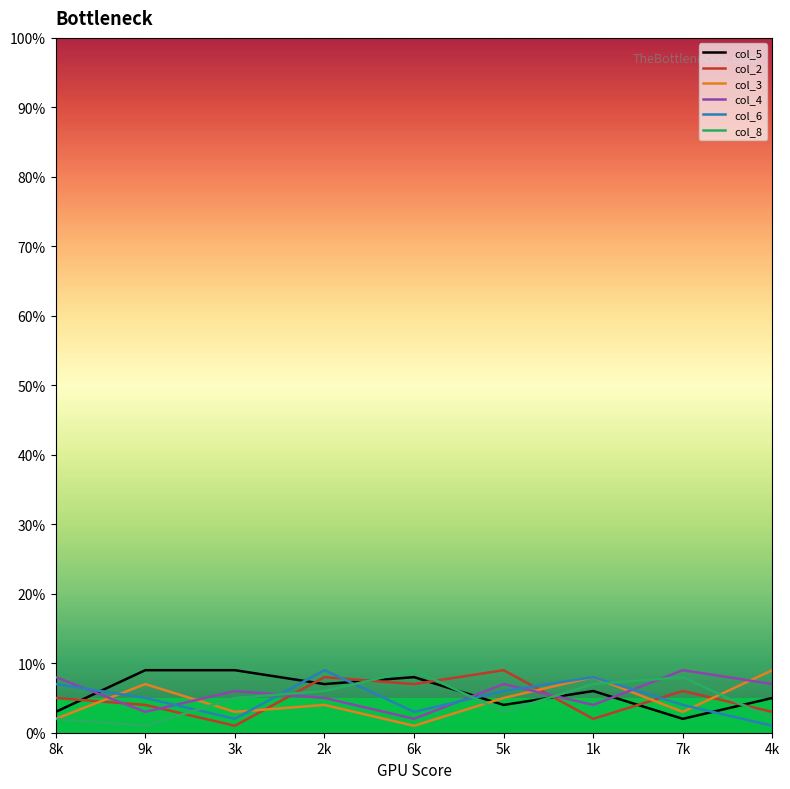

Where do col_4 and col_2 first cross each other?

8k and 9k